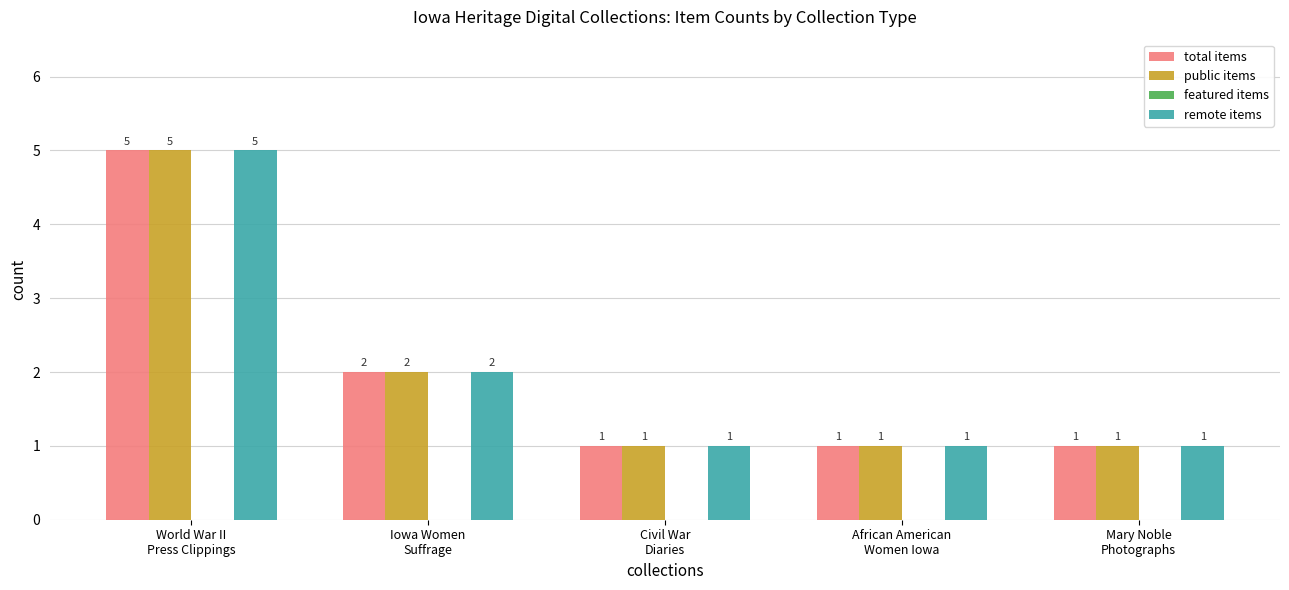

Count the remote items values in the range 1 to 2.

4